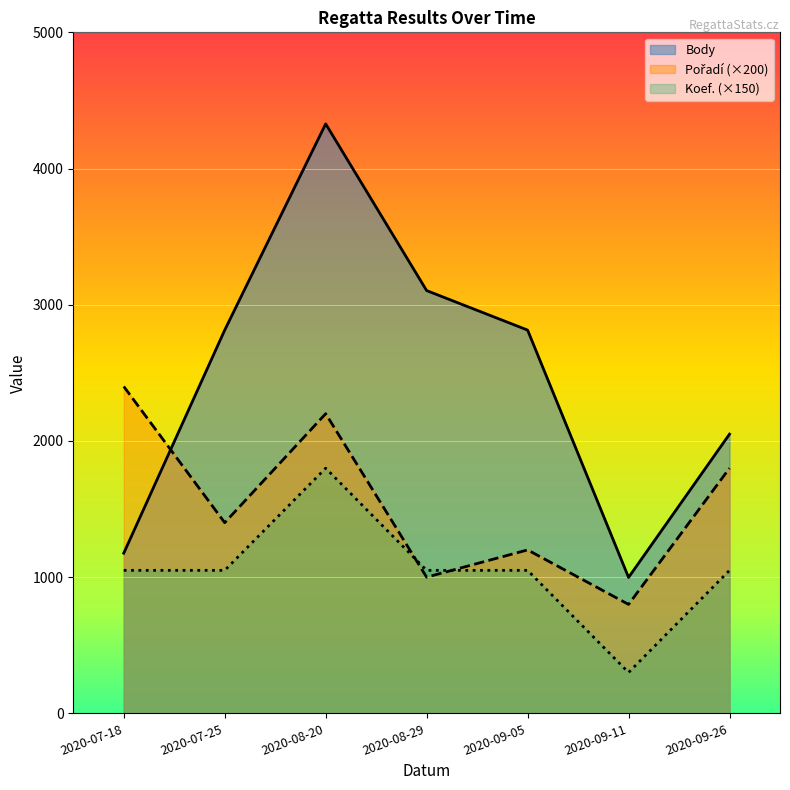

Which series has the widest spread of values?

Body